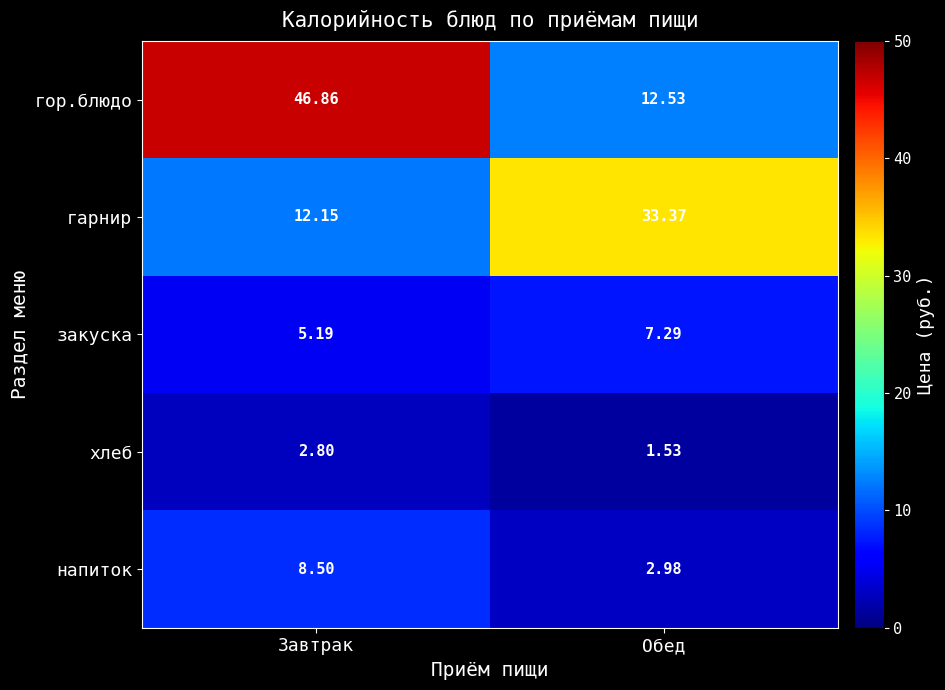

Rank the categories by напиток value from highest to lowest.

Завтрак, Обед